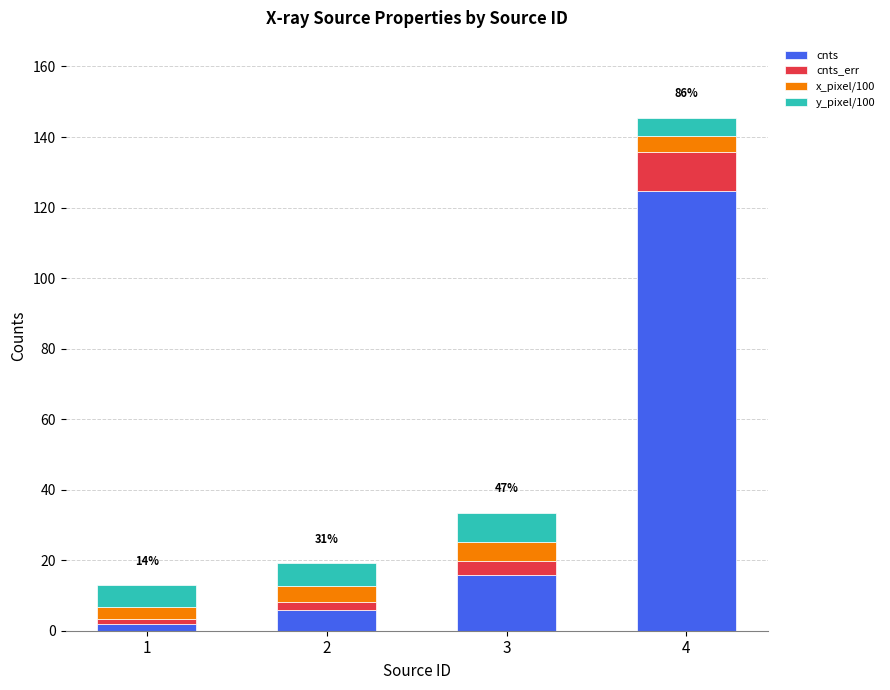

True or false: cnts has a value of 1.8 at 1.

True